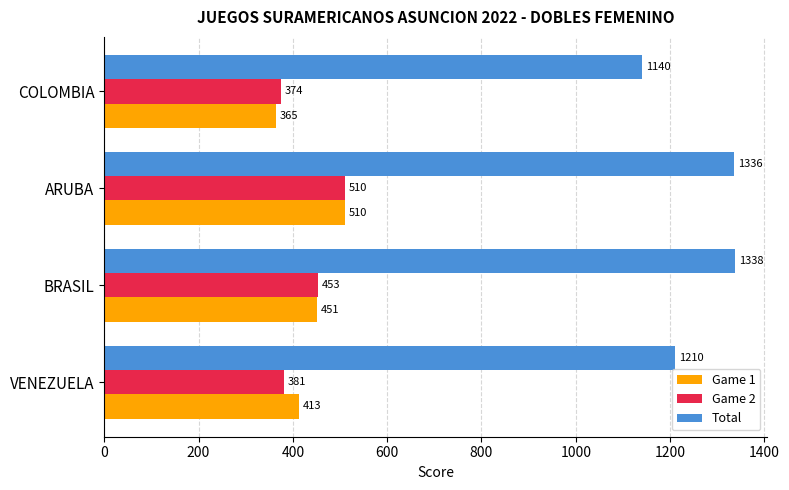

Is it true that Game 1 equals 886 at ARUBA?

False